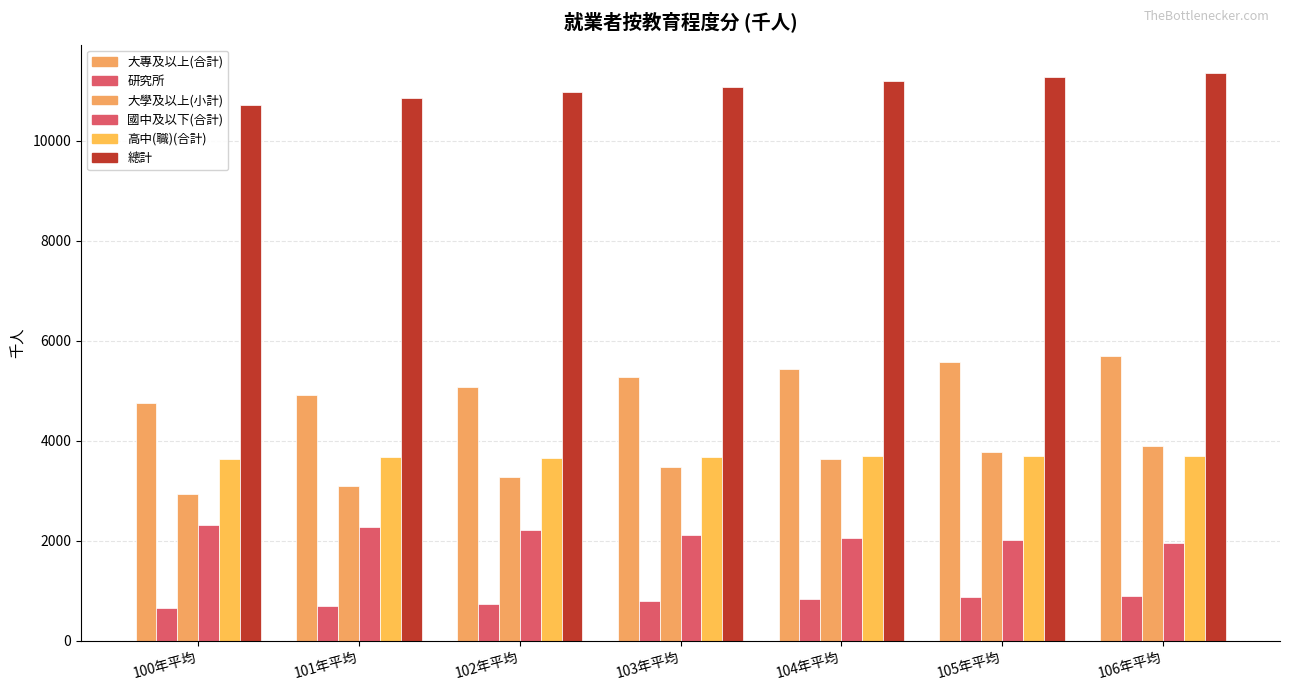

How many groups of bars are there?

7